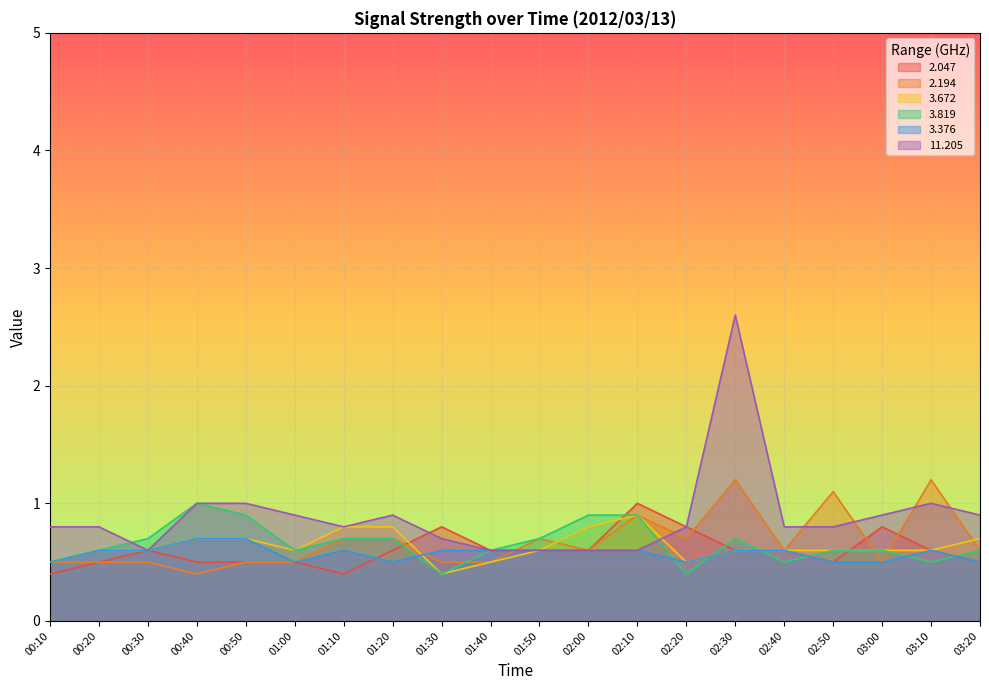

What is the greatest value displayed?

2.6